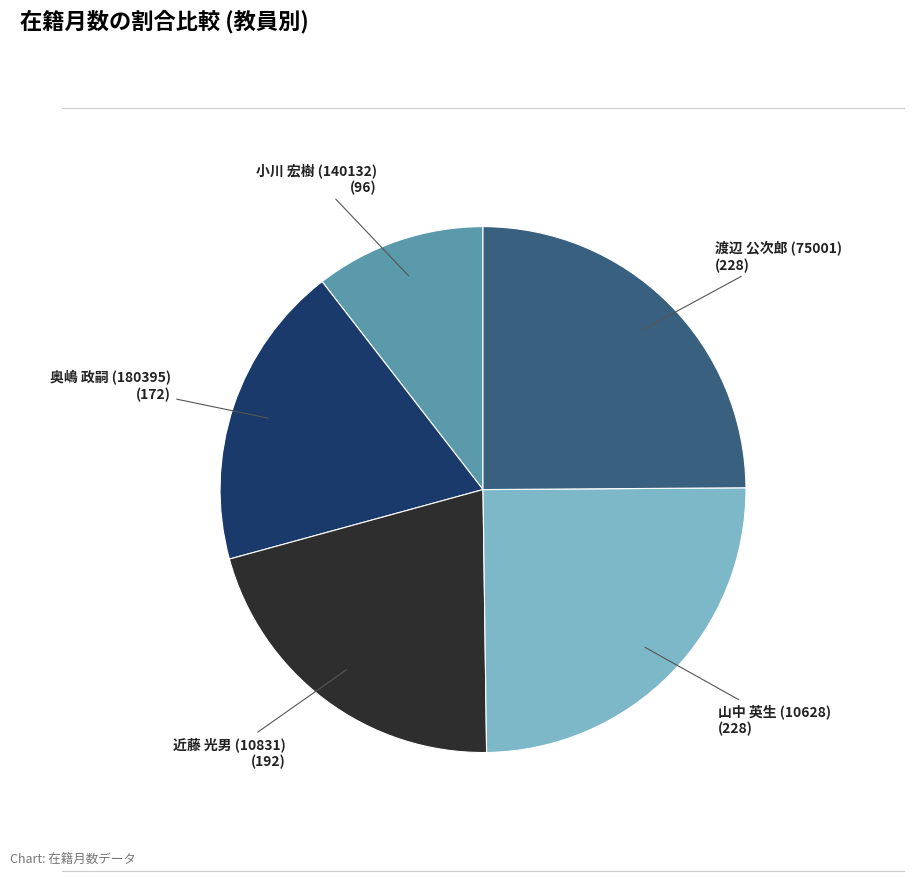

Does any single category account for the majority?

No